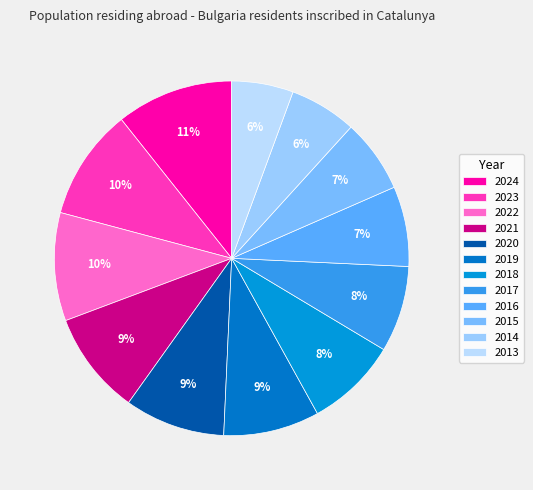

Rank the categories by value from highest to lowest.

2024, 2023, 2022, 2021, 2020, 2019, 2018, 2017, 2016, 2015, 2014, 2013